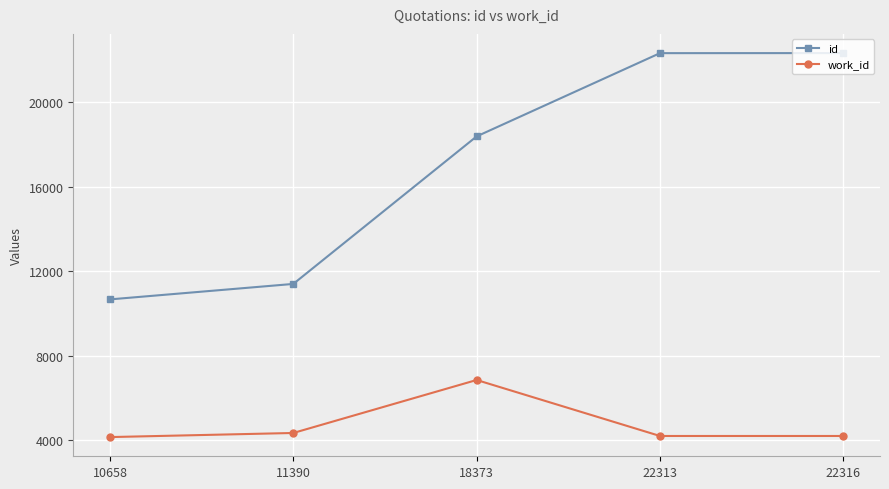

What is the sum of all id values?

85050